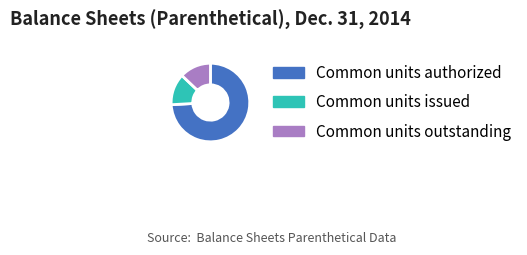

Is there a majority slice in this chart?

Yes